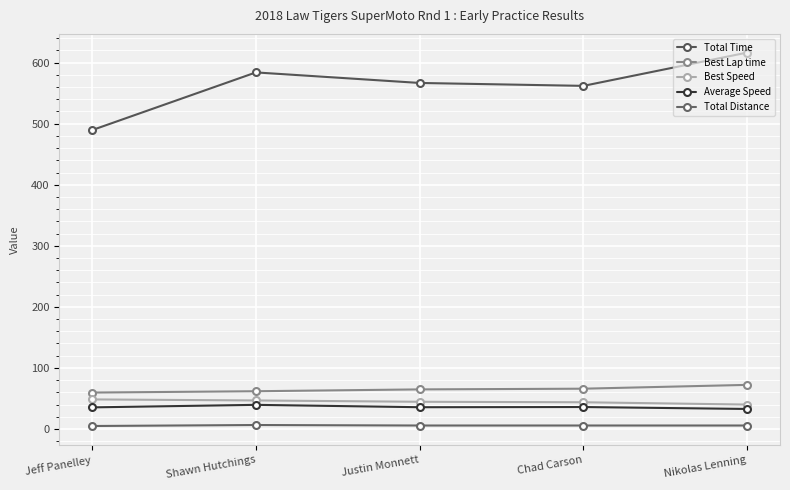

What are all the series names shown in the legend?

Total Time, Best Lap time, Best Speed, Average Speed, Total Distance